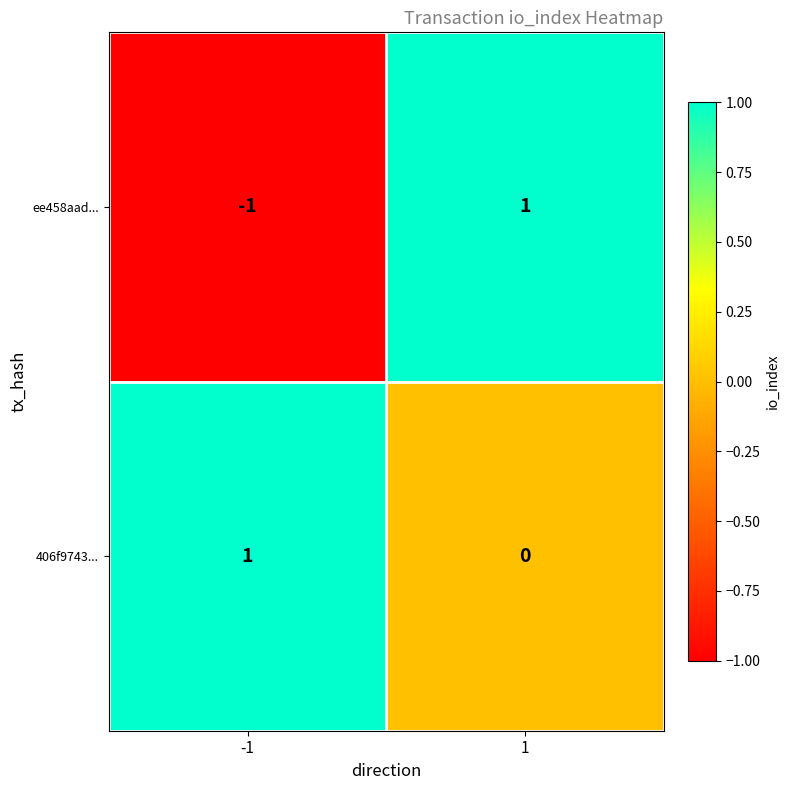

The value of 406f9743... at 1 is 0. True or false?

True